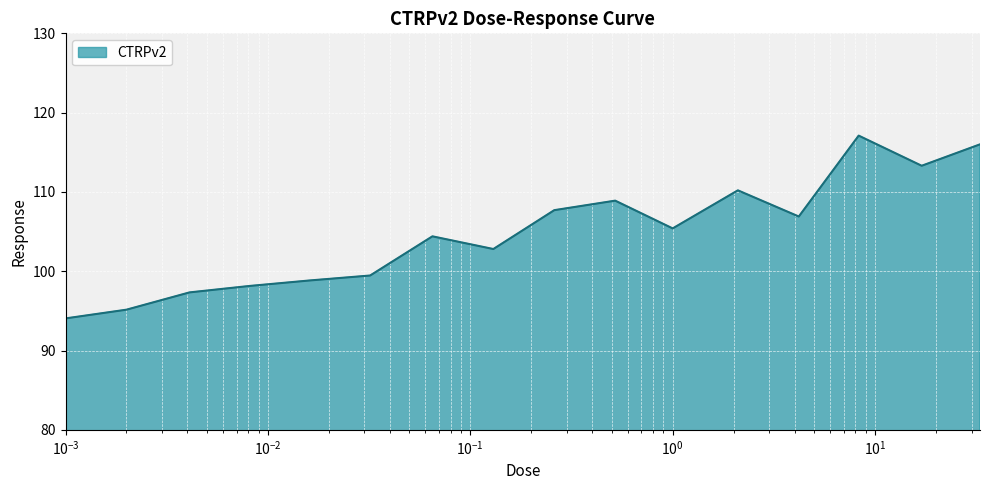

What is the greatest value displayed?

117.1